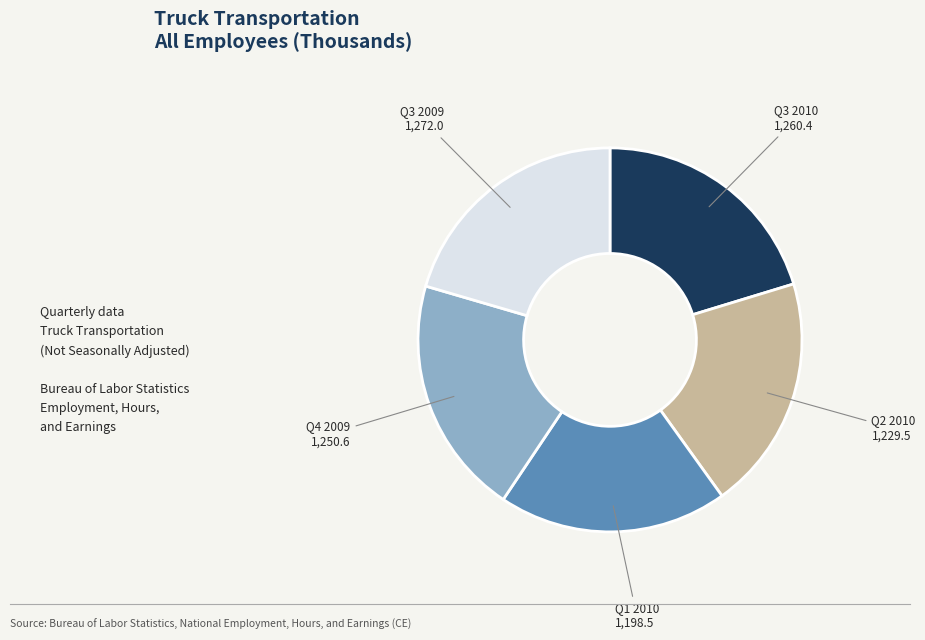

Does any single category account for the majority?

No